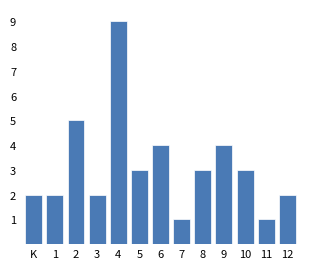

Reading left to right, what are all the values shown in this chart?

2	2	5	2	9	3	4	1	3	4	3	1	2